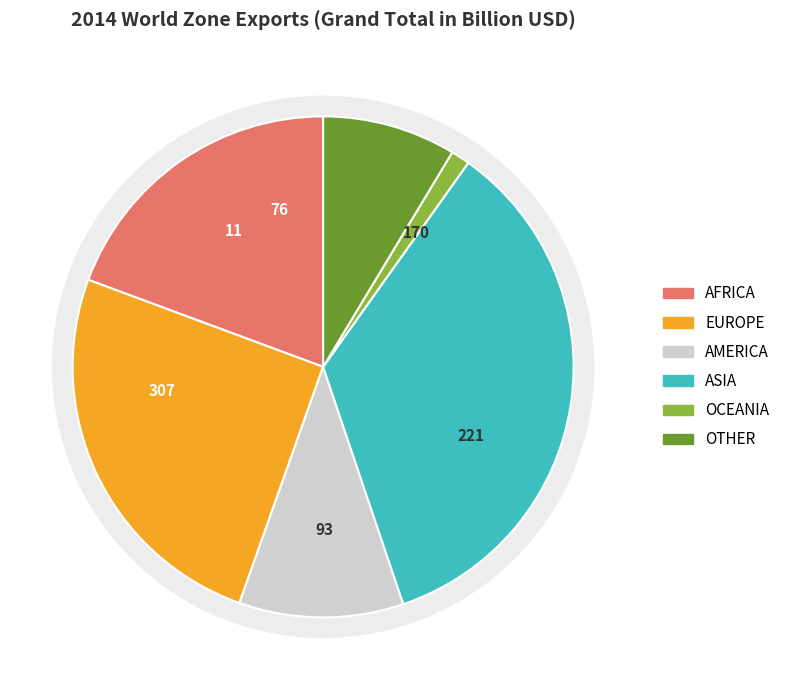

Which slice is the largest?

ASIA